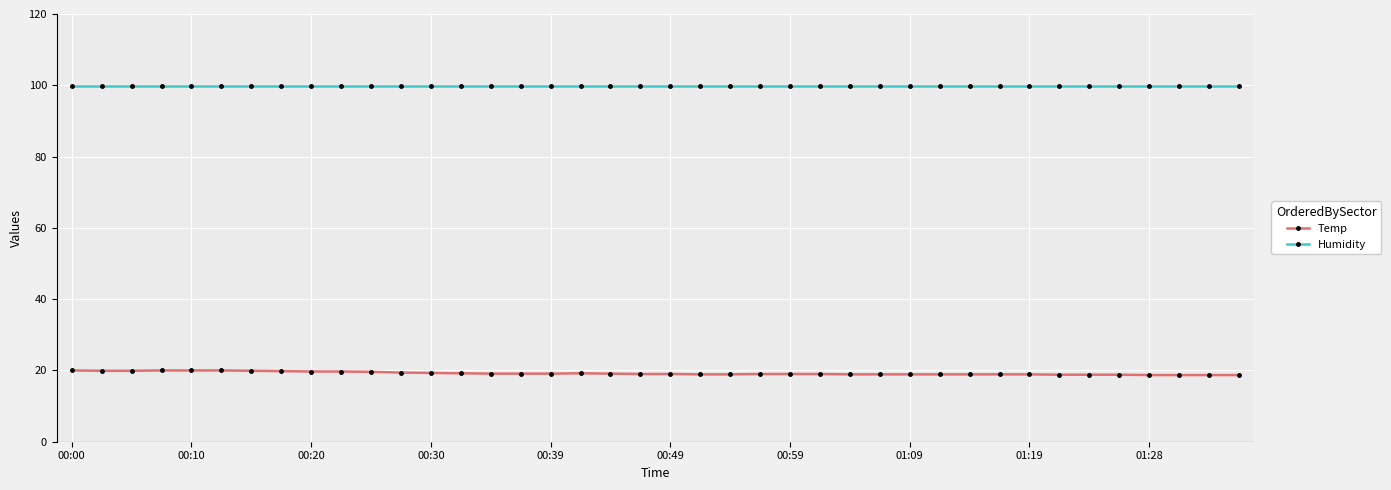

List the series in order of their peak value, highest first.

Humidity, Temp